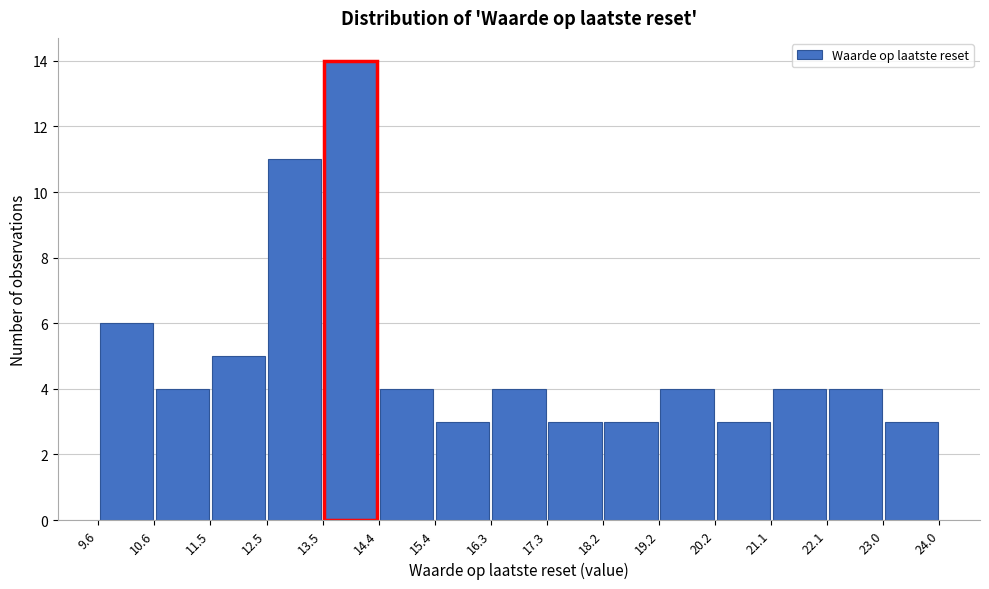

How tall is the bar that spans 15.4 to 16.3 on the x-axis? The values are not printed on the chart, so give them approximately, as read against the axis.

3